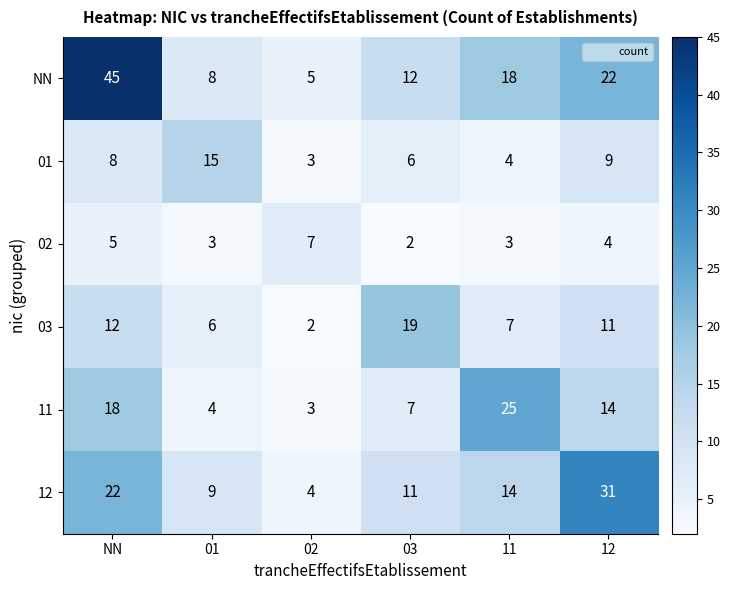

What is the sum of all 03 values?

57